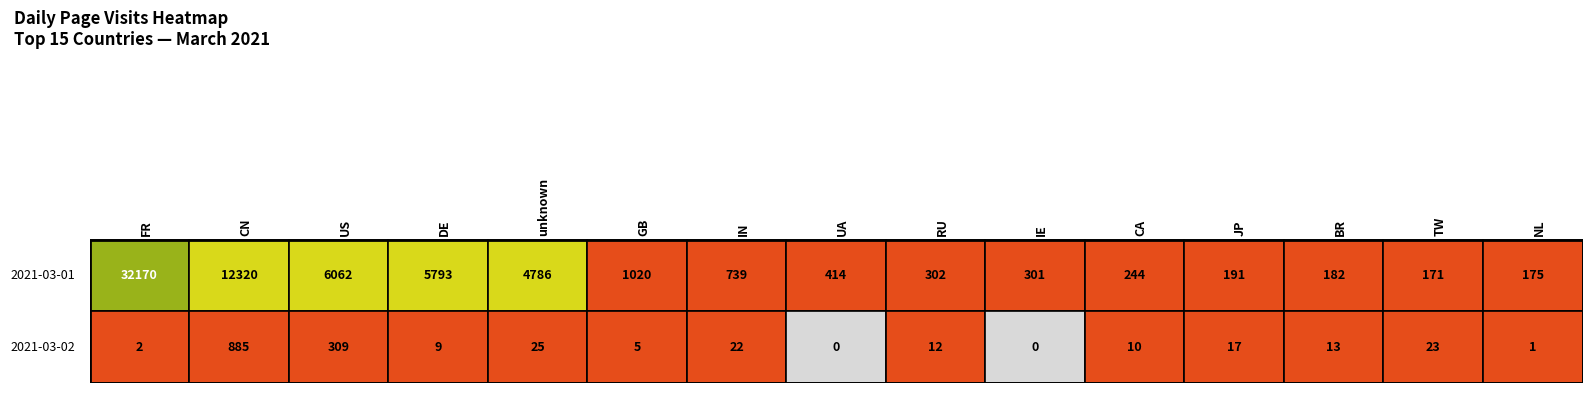

At which label does 2021-03-02 reach its minimum?

UA